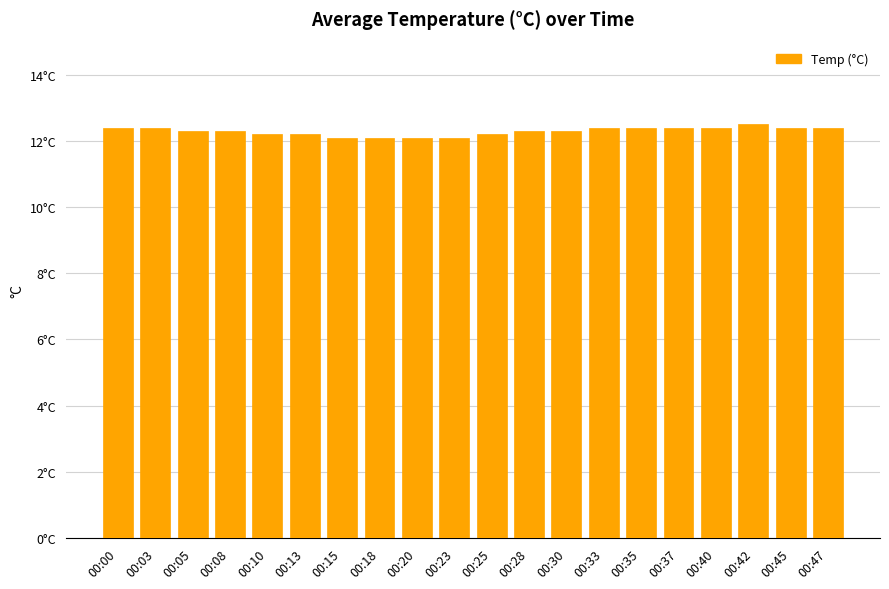

What is the sum of all values?

245.9